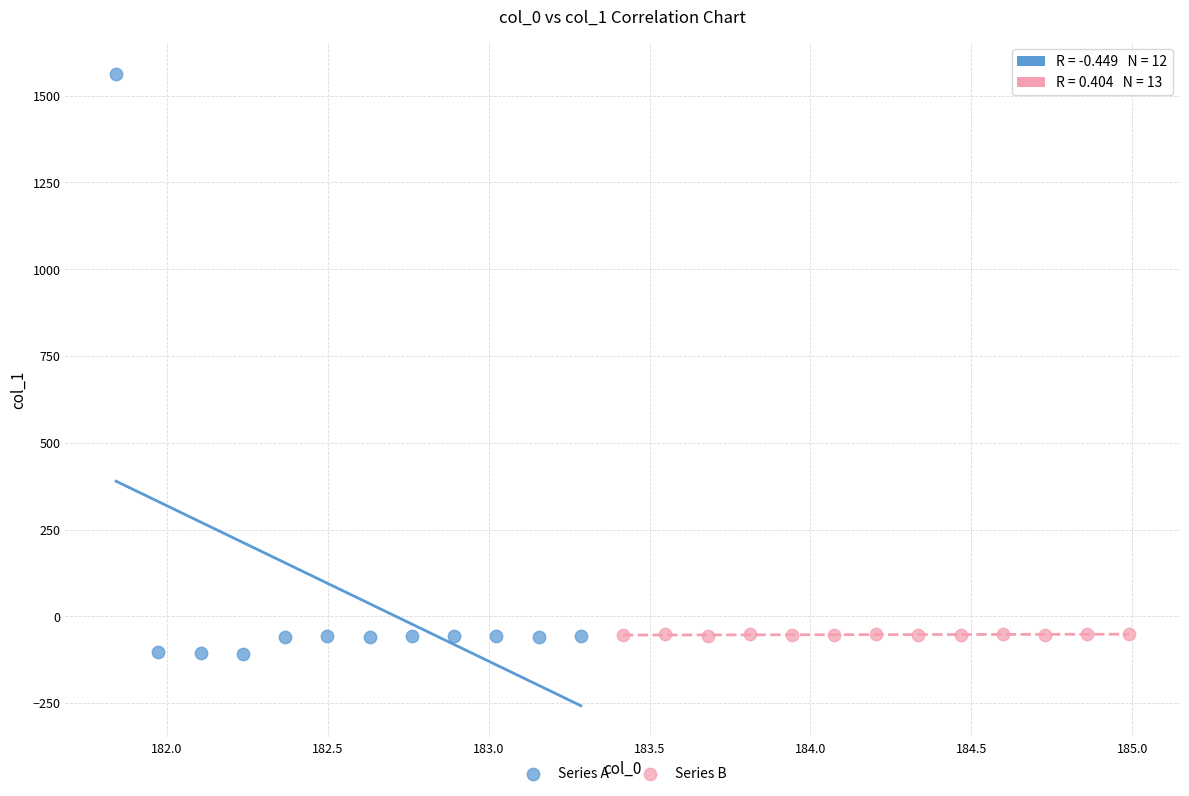

Which series has the widest spread of Y values?

Series A